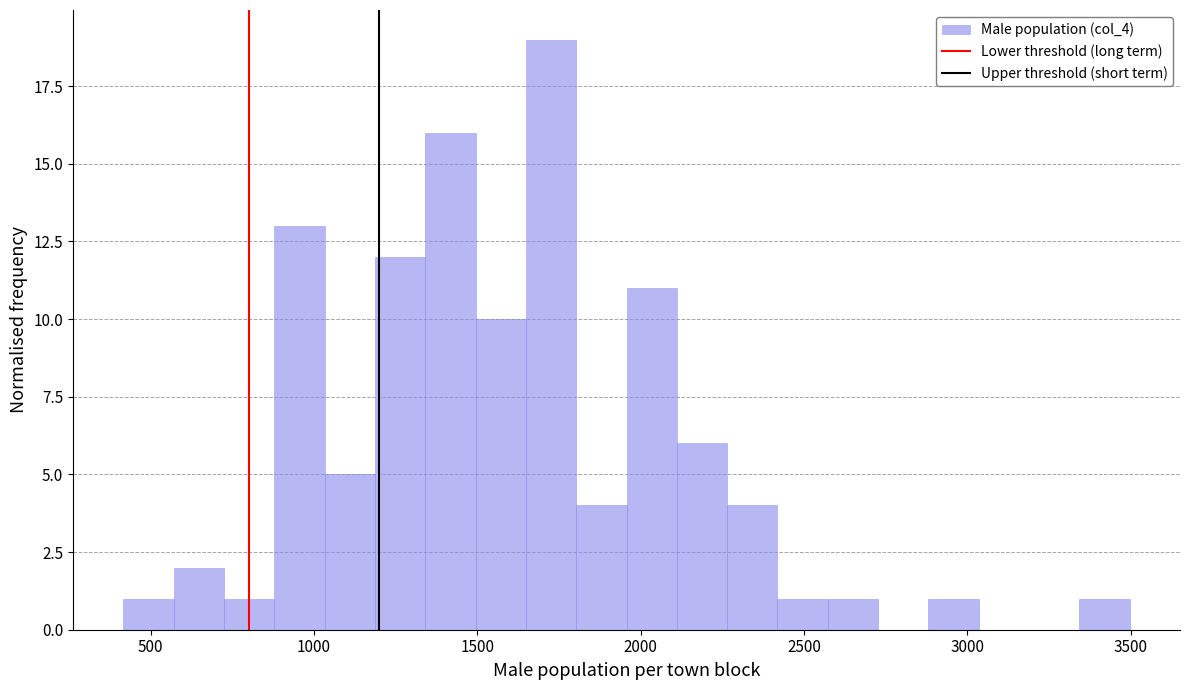

Around what value on the x-axis is the tallest bar? Give the approximate position of its centre, as read against the axis.

1750